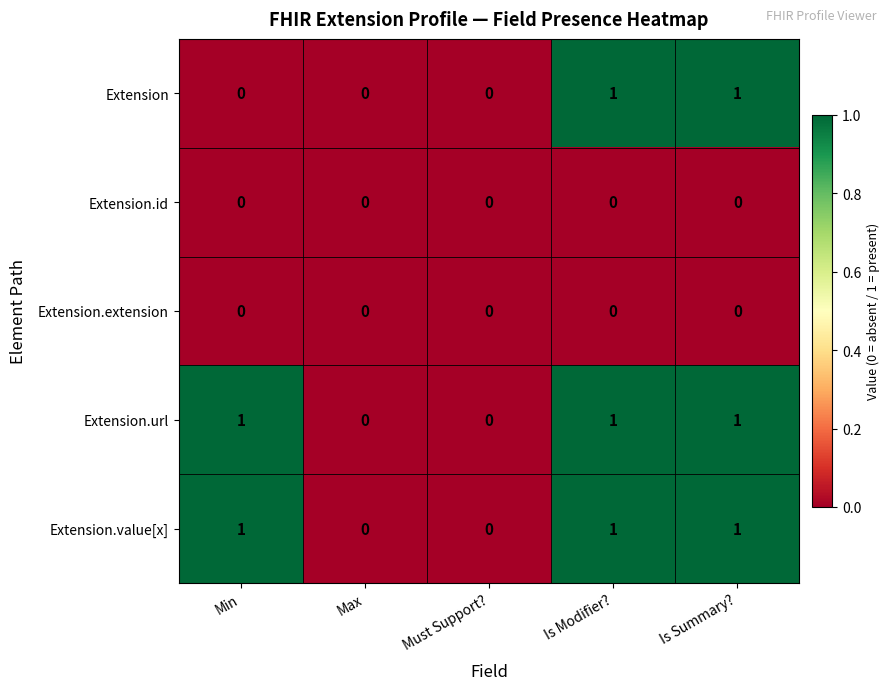

True or false: Extension.url has a value of 1 at Min.

True